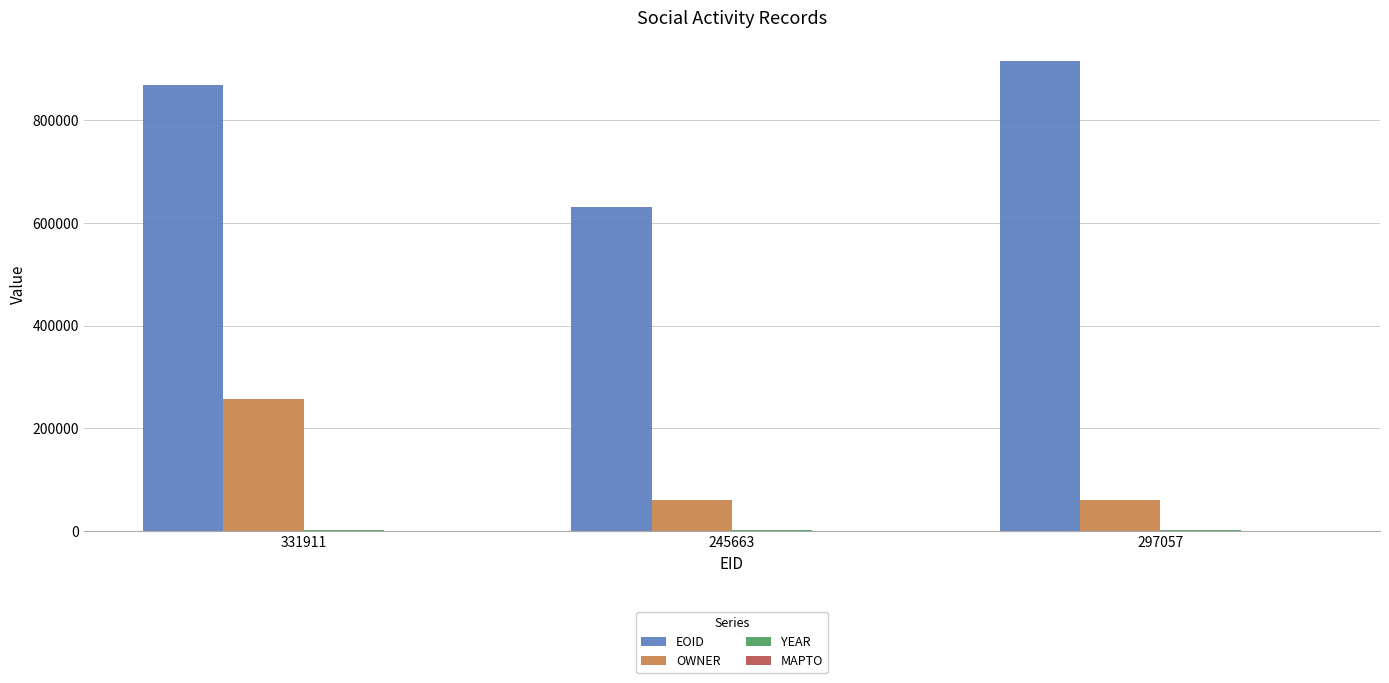

Is it true that EOID equals 915034 at 297057?

True